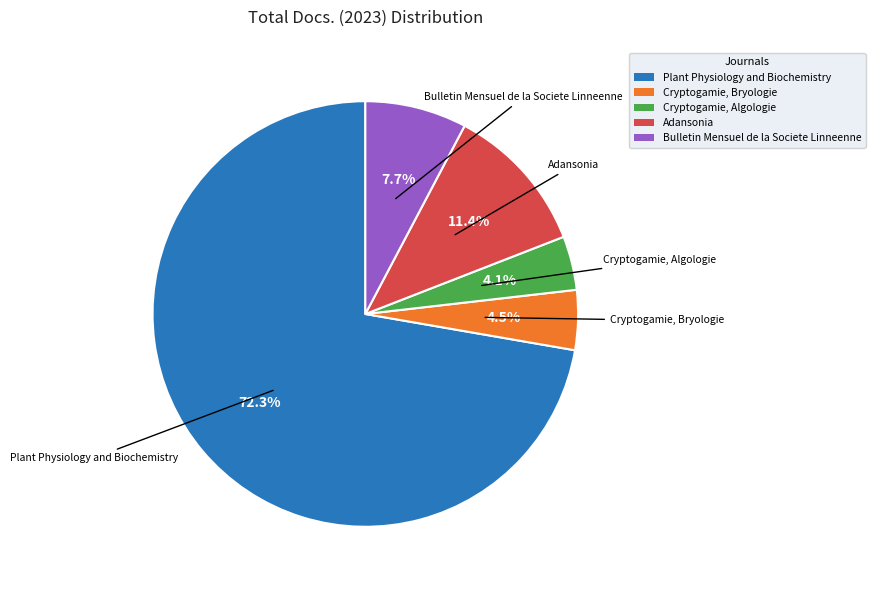

Which slice represents more than half of the pie?

Plant Physiology and Biochemistry